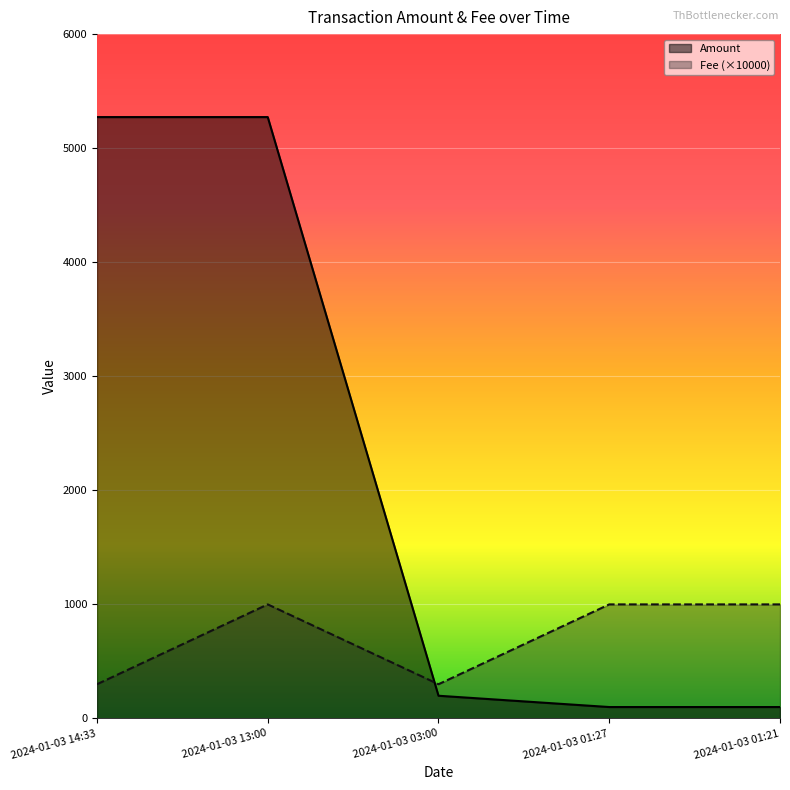

How many data points in Fee are less than 1000?

2